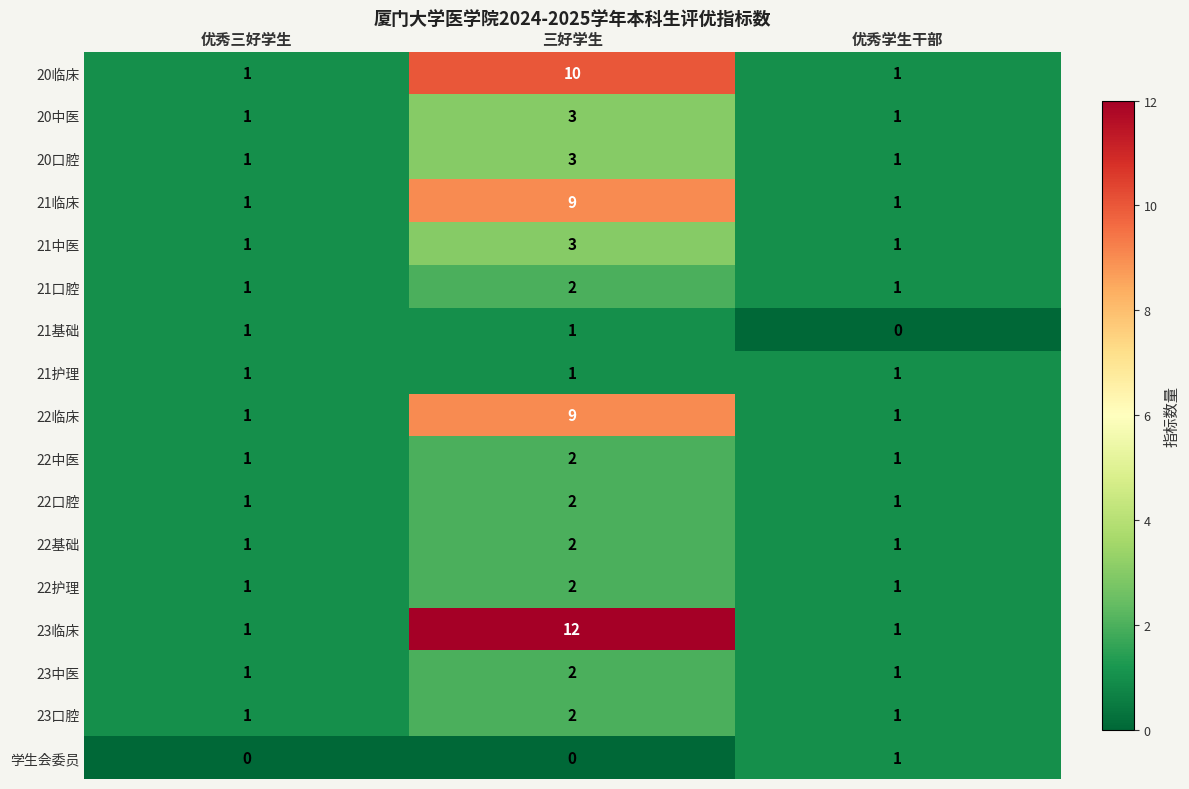

The 20中医 series shows 1 at 优秀三好学生. True or false?

True